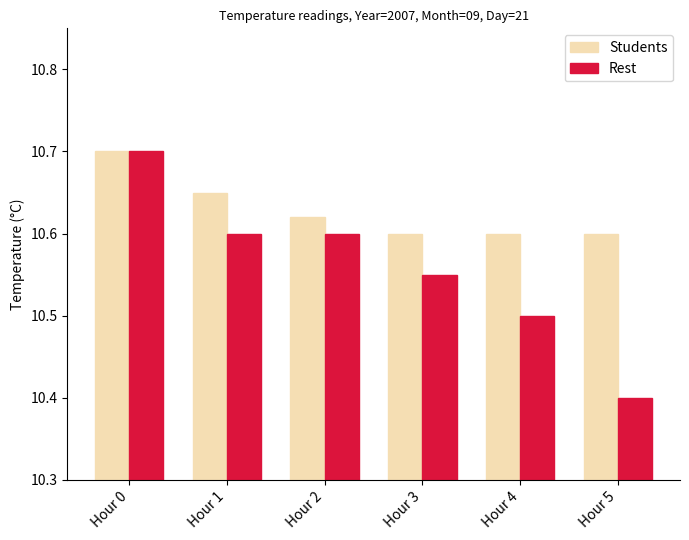

Which series has the largest range (max minus min)?

Rest